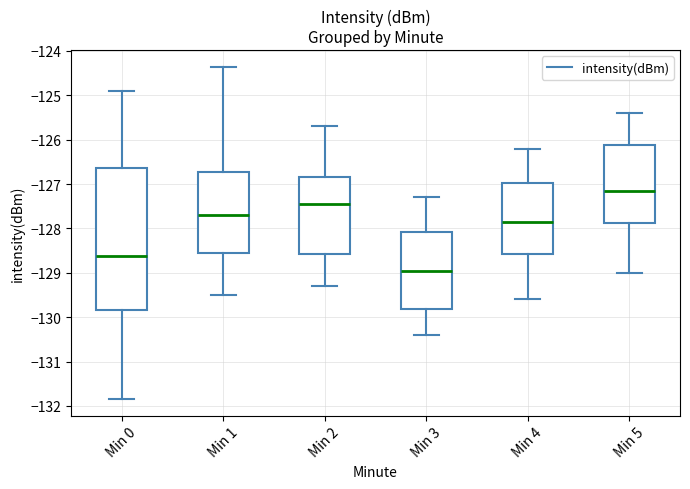

Reading left to right, transcribe this box plot: for each box, give where its median line is, the range the box spans, and where its two whiskers end, as read against the y-axis. The values are not printed on the chart, so give them approximately, as read against the axis.

Min 0: median -128.6, box -129.8 to -126.6, whiskers -131.8 to -124.9
Min 1: median -127.7, box -128.5 to -126.7, whiskers -129.5 to -124.4
Min 2: median -127.4, box -128.6 to -126.8, whiskers -129.3 to -125.7
Min 3: median -128.9, box -129.8 to -128.1, whiskers -130.4 to -127.3
Min 4: median -127.8, box -128.6 to -127.0, whiskers -129.6 to -126.2
Min 5: median -127.1, box -127.9 to -126.1, whiskers -129.0 to -125.4